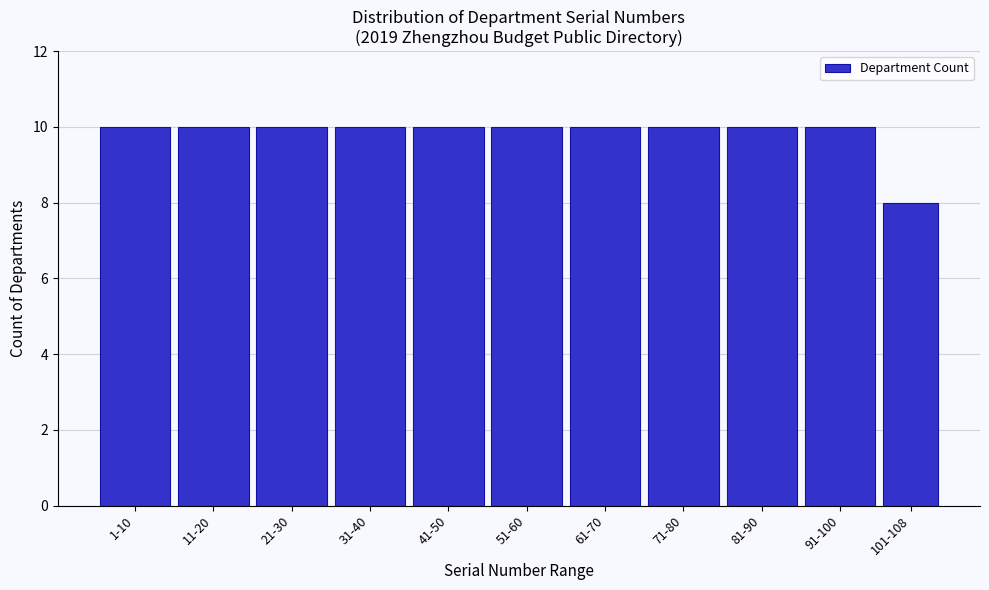

Reading left to right, list all the values displayed in this chart.

10	10	10	10	10	10	10	10	10	10	8